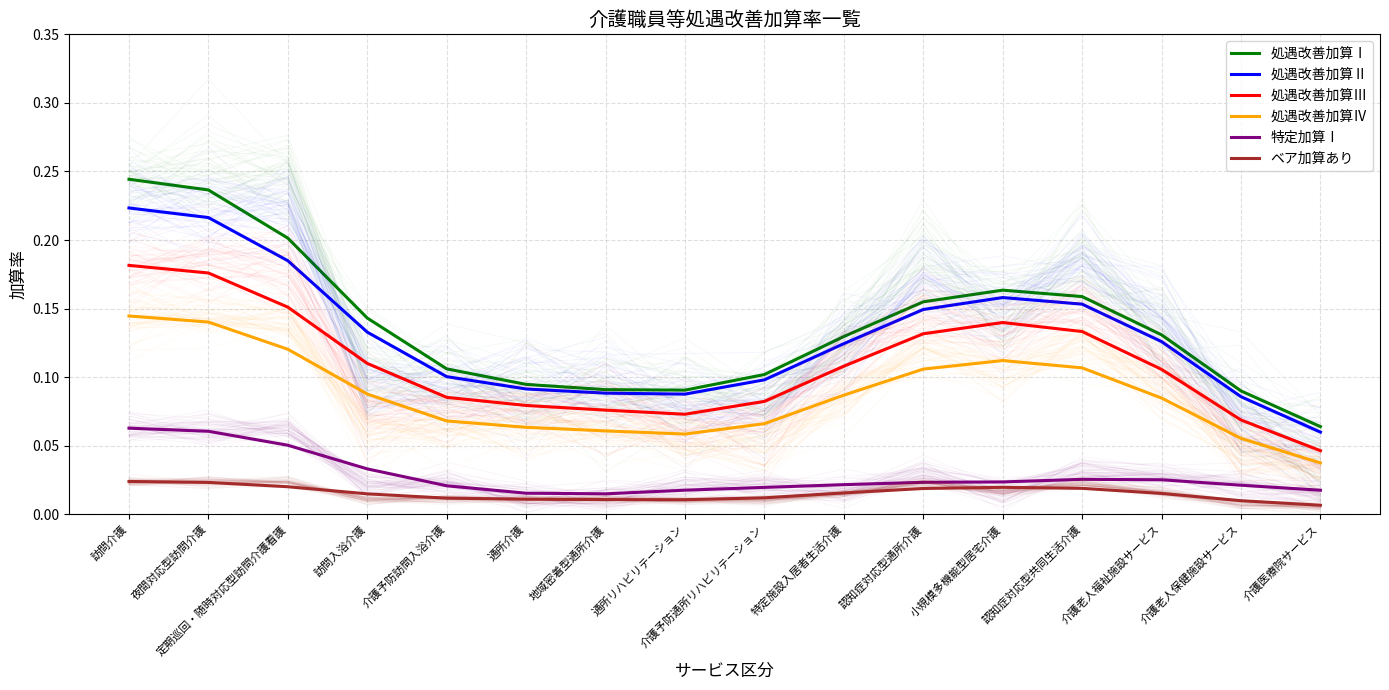

At which label is 処遇改善加算Ⅰ closest to 0?

介護医療院サービス